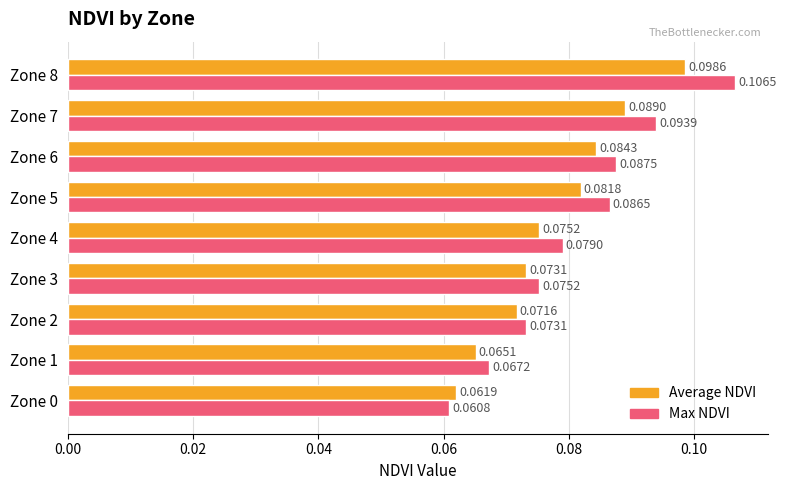

What is the sum of all Average NDVI values?

0.7